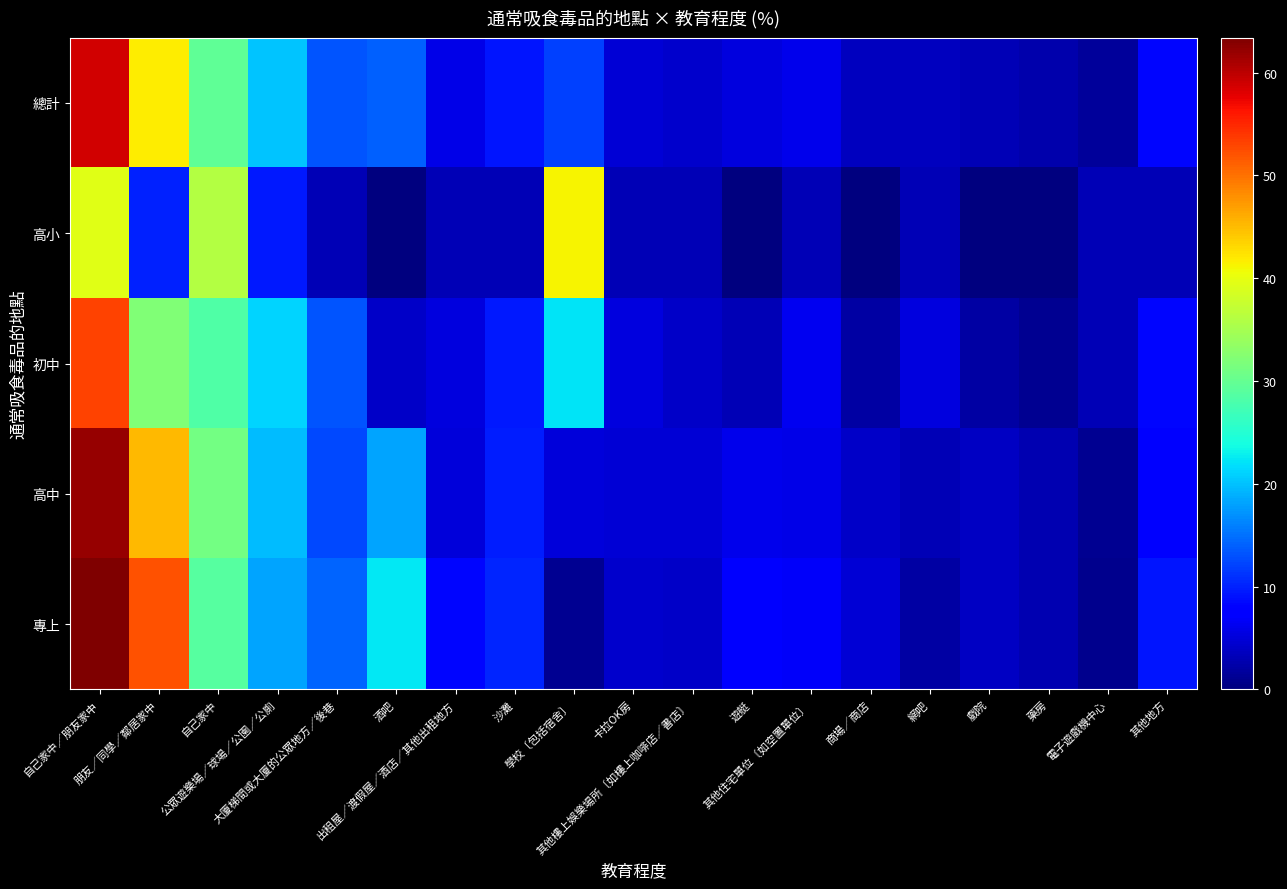

Reading left to right, transcribe all the data shown in this chart.

總計: 自己家中／朋友家中=58.7	朋友／同學／鄰居家中=41.8	自己家中=29.7	公眾遊樂場／球場／公園／公廁=20.1	大廈梯間或大廈的公眾地方／後巷=13.3	酒吧=14.0	出租屋／渡假屋／酒店／其他出租地方=5.9	沙灘=9.3	學校〔包括宿舍〕=12.0	卡拉OK房=4.8	其他樓上娛樂場所〔如樓上咖啡店／書店〕=4.4	遊艇=5.3	其他住宅單位〔如空置單位〕=6.0	商場／商店=3.5	網吧=3.7	戲院=3.2	藥房=2.5	電子遊戲機中心=1.6	其他地方=8.3
高小: 自己家中／朋友家中=39.5	朋友／同學／鄰居家中=10.1	自己家中=36.1	公眾遊樂場／球場／公園／公廁=9.5	大廈梯間或大廈的公眾地方／後巷=3.2	酒吧=0.0	出租屋／渡假屋／酒店／其他出租地方=3.2	沙灘=3.2	學校〔包括宿舍〕=41.3	卡拉OK房=3.2	其他樓上娛樂場所〔如樓上咖啡店／書店〕=3.2	遊艇=0.0	其他住宅單位〔如空置單位〕=3.2	商場／商店=0.0	網吧=3.2	戲院=0.0	藥房=0.0	電子遊戲機中心=3.2	其他地方=3.2
初中: 自己家中／朋友家中=53.2	朋友／同學／鄰居家中=32.1	自己家中=28.4	公眾遊樂場／球場／公園／公廁=21.1	大廈梯間或大廈的公眾地方／後巷=13.2	酒吧=4.2	出租屋／渡假屋／酒店／其他出租地方=5.3	沙灘=9.5	學校〔包括宿舍〕=22.1	卡拉OK房=5.3	其他樓上娛樂場所〔如樓上咖啡店／書店〕=4.2	遊艇=3.2	其他住宅單位〔如空置單位〕=6.3	商場／商店=2.1	網吧=5.3	戲院=2.1	藥房=1.1	電子遊戲機中心=3.2	其他地方=8.4
高中: 自己家中／朋友家中=62.1	朋友／同學／鄰居家中=45.3	自己家中=31.2	公眾遊樂場／球場／公園／公廁=19.8	大廈梯間或大廈的公眾地方／後巷=12.4	酒吧=18.3	出租屋／渡假屋／酒店／其他出租地方=5.1	沙灘=9.8	學校〔包括宿舍〕=5.2	卡拉OK房=4.9	其他樓上娛樂場所〔如樓上咖啡店／書店〕=4.8	遊艇=6.1	其他住宅單位〔如空置單位〕=5.8	商場／商店=4.1	網吧=3.2	戲院=3.8	藥房=2.9	電子遊戲機中心=1.2	其他地方=8.1
專上: 自己家中／朋友家中=63.4	朋友／同學／鄰居家中=52.1	自己家中=28.9	公眾遊樂場／球場／公園／公廁=18.3	大廈梯間或大廈的公眾地方／後巷=14.2	酒吧=22.4	出租屋／渡假屋／酒店／其他出租地方=8.3	沙灘=10.2	學校〔包括宿舍〕=1.2	卡拉OK房=4.3	其他樓上娛樂場所〔如樓上咖啡店／書店〕=4.1	遊艇=7.8	其他住宅單位〔如空置單位〕=6.9	商場／商店=4.8	網吧=2.1	戲院=3.9	藥房=2.8	電子遊戲機中心=0.8	其他地方=9.2